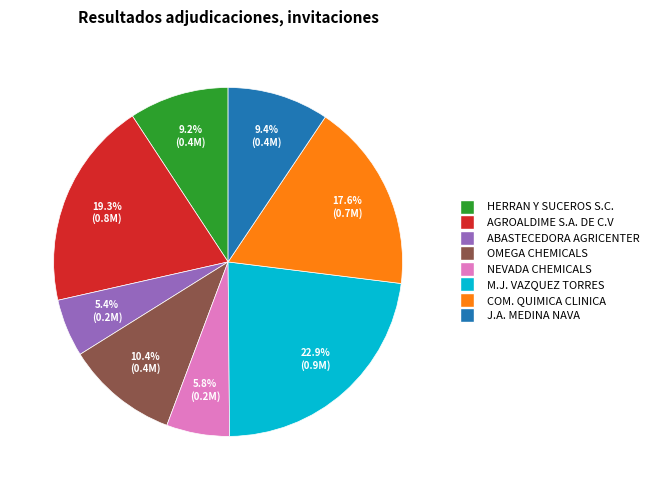

Does any single category account for the majority?

No